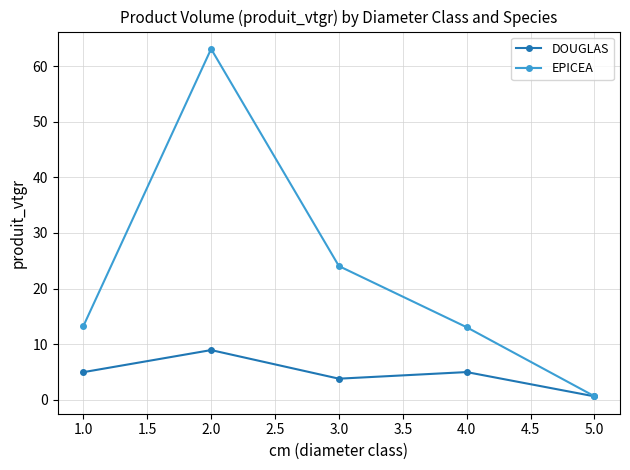

What is the minimum value shown in the chart?

0.6